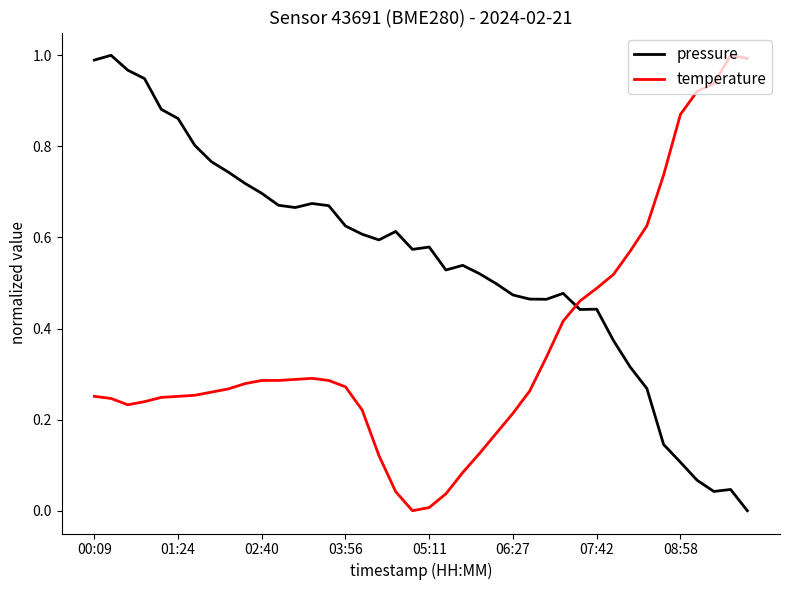

How many intersections are there between pressure and temperature?

1